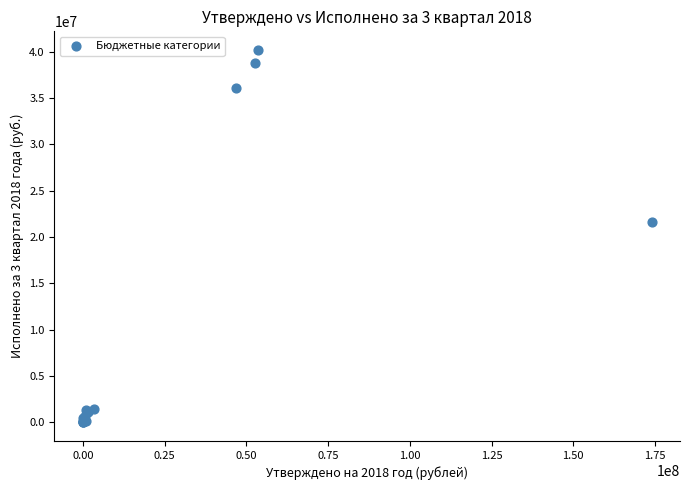

What Y value in the scatter plot is closest to 20093774?

21592685.9